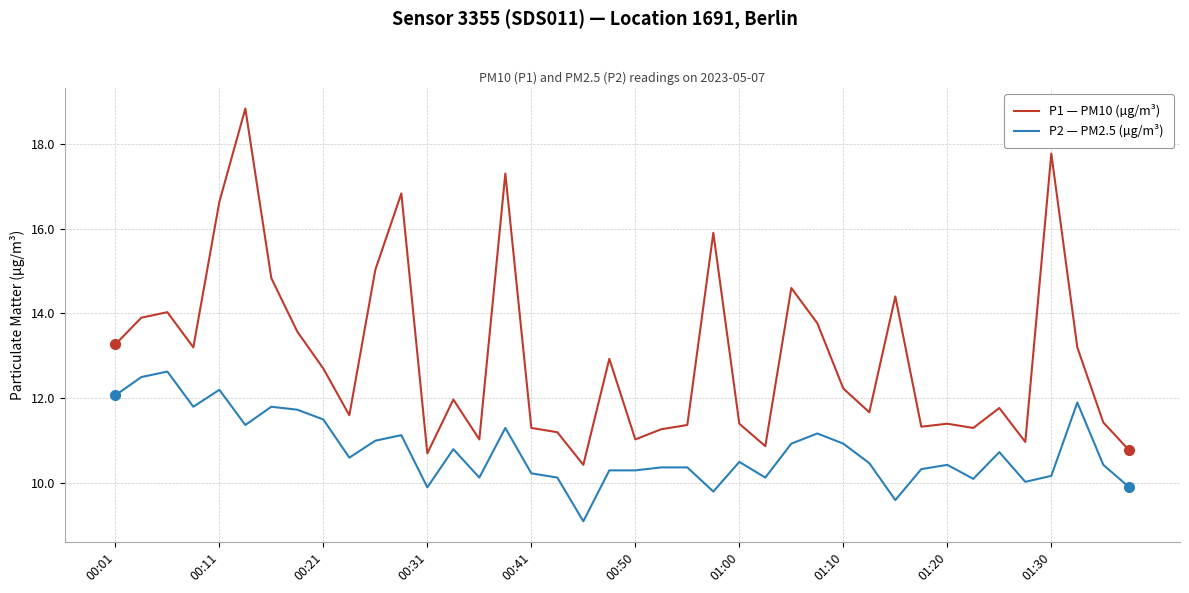

What is the sum of all P1 — PM10 (µg/m³) values?

519.7